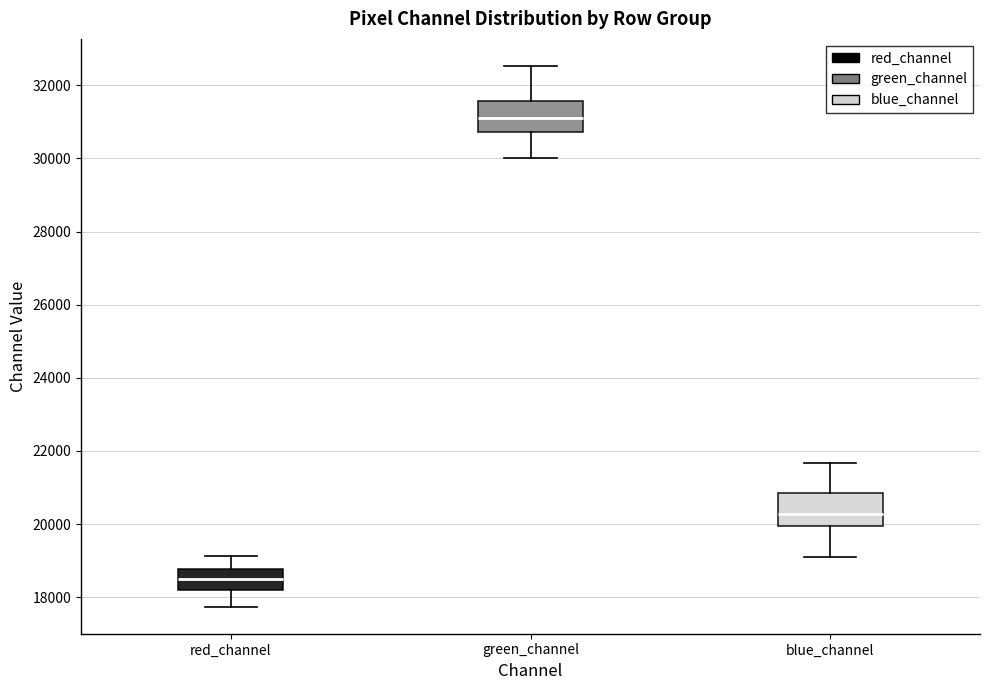

Reading left to right, read every box against the y-axis: the position of its median line, the range the box covers, and the ends of its whiskers. The values are not printed on the chart, so give them approximately, as read against the axis.

red_channel: median 18400, box 18200 to 18800, whiskers 17800 to 19200
green_channel: median 31000, box 30800 to 31600, whiskers 30000 to 32600
blue_channel: median 20200, box 20000 to 20800, whiskers 19000 to 21600